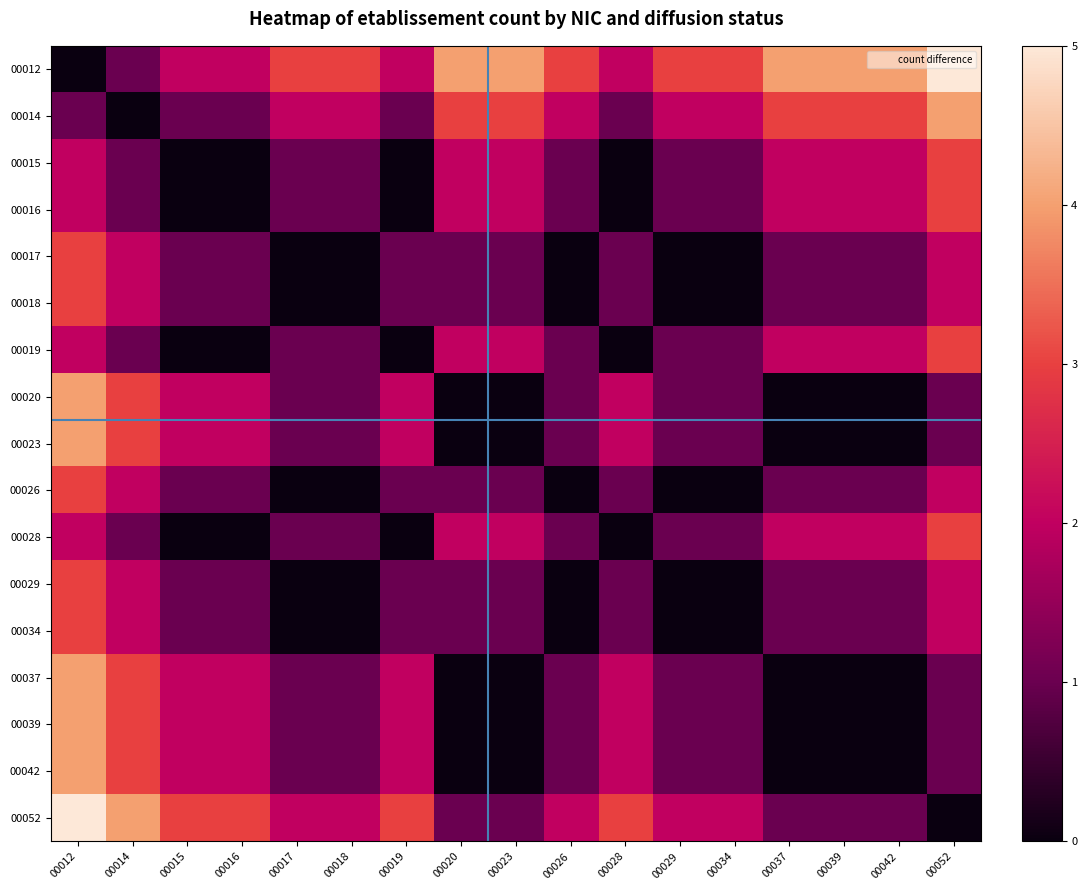

Reading left to right, list all the values displayed in this chart.

00012: 00012=0	00014=1	00015=2	00016=2	00017=3	00018=3	00019=2	00020=4	00023=4	00026=3	00028=2	00029=3	00034=3	00037=4	00039=4	00042=4	00052=5
00014: 00012=1	00014=0	00015=1	00016=1	00017=2	00018=2	00019=1	00020=3	00023=3	00026=2	00028=1	00029=2	00034=2	00037=3	00039=3	00042=3	00052=4
00015: 00012=2	00014=1	00015=0	00016=0	00017=1	00018=1	00019=0	00020=2	00023=2	00026=1	00028=0	00029=1	00034=1	00037=2	00039=2	00042=2	00052=3
00016: 00012=2	00014=1	00015=0	00016=0	00017=1	00018=1	00019=0	00020=2	00023=2	00026=1	00028=0	00029=1	00034=1	00037=2	00039=2	00042=2	00052=3
00017: 00012=3	00014=2	00015=1	00016=1	00017=0	00018=0	00019=1	00020=1	00023=1	00026=0	00028=1	00029=0	00034=0	00037=1	00039=1	00042=1	00052=2
00018: 00012=3	00014=2	00015=1	00016=1	00017=0	00018=0	00019=1	00020=1	00023=1	00026=0	00028=1	00029=0	00034=0	00037=1	00039=1	00042=1	00052=2
00019: 00012=2	00014=1	00015=0	00016=0	00017=1	00018=1	00019=0	00020=2	00023=2	00026=1	00028=0	00029=1	00034=1	00037=2	00039=2	00042=2	00052=3
00020: 00012=4	00014=3	00015=2	00016=2	00017=1	00018=1	00019=2	00020=0	00023=0	00026=1	00028=2	00029=1	00034=1	00037=0	00039=0	00042=0	00052=1
00023: 00012=4	00014=3	00015=2	00016=2	00017=1	00018=1	00019=2	00020=0	00023=0	00026=1	00028=2	00029=1	00034=1	00037=0	00039=0	00042=0	00052=1
00026: 00012=3	00014=2	00015=1	00016=1	00017=0	00018=0	00019=1	00020=1	00023=1	00026=0	00028=1	00029=0	00034=0	00037=1	00039=1	00042=1	00052=2
00028: 00012=2	00014=1	00015=0	00016=0	00017=1	00018=1	00019=0	00020=2	00023=2	00026=1	00028=0	00029=1	00034=1	00037=2	00039=2	00042=2	00052=3
00029: 00012=3	00014=2	00015=1	00016=1	00017=0	00018=0	00019=1	00020=1	00023=1	00026=0	00028=1	00029=0	00034=0	00037=1	00039=1	00042=1	00052=2
00034: 00012=3	00014=2	00015=1	00016=1	00017=0	00018=0	00019=1	00020=1	00023=1	00026=0	00028=1	00029=0	00034=0	00037=1	00039=1	00042=1	00052=2
00037: 00012=4	00014=3	00015=2	00016=2	00017=1	00018=1	00019=2	00020=0	00023=0	00026=1	00028=2	00029=1	00034=1	00037=0	00039=0	00042=0	00052=1
00039: 00012=4	00014=3	00015=2	00016=2	00017=1	00018=1	00019=2	00020=0	00023=0	00026=1	00028=2	00029=1	00034=1	00037=0	00039=0	00042=0	00052=1
00042: 00012=4	00014=3	00015=2	00016=2	00017=1	00018=1	00019=2	00020=0	00023=0	00026=1	00028=2	00029=1	00034=1	00037=0	00039=0	00042=0	00052=1
00052: 00012=5	00014=4	00015=3	00016=3	00017=2	00018=2	00019=3	00020=1	00023=1	00026=2	00028=3	00029=2	00034=2	00037=1	00039=1	00042=1	00052=0